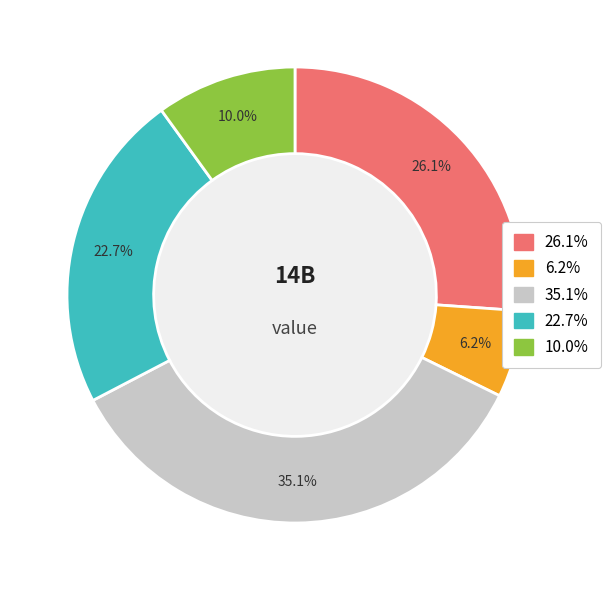

Is there a majority slice in this chart?

No